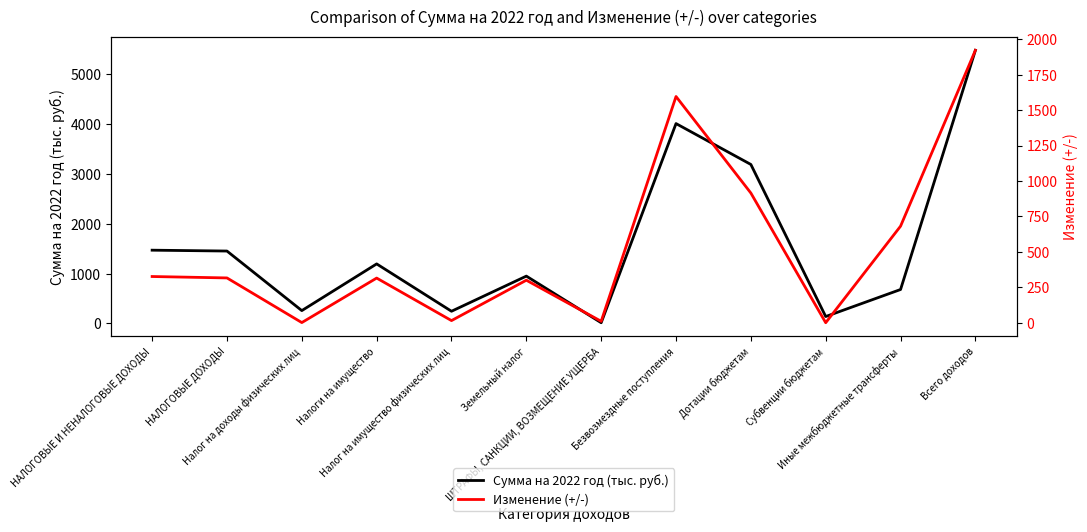

Rank the series by their maximum value, from lowest to highest.

Изменение (+/-), Сумма на 2022 год (тыс. руб.)